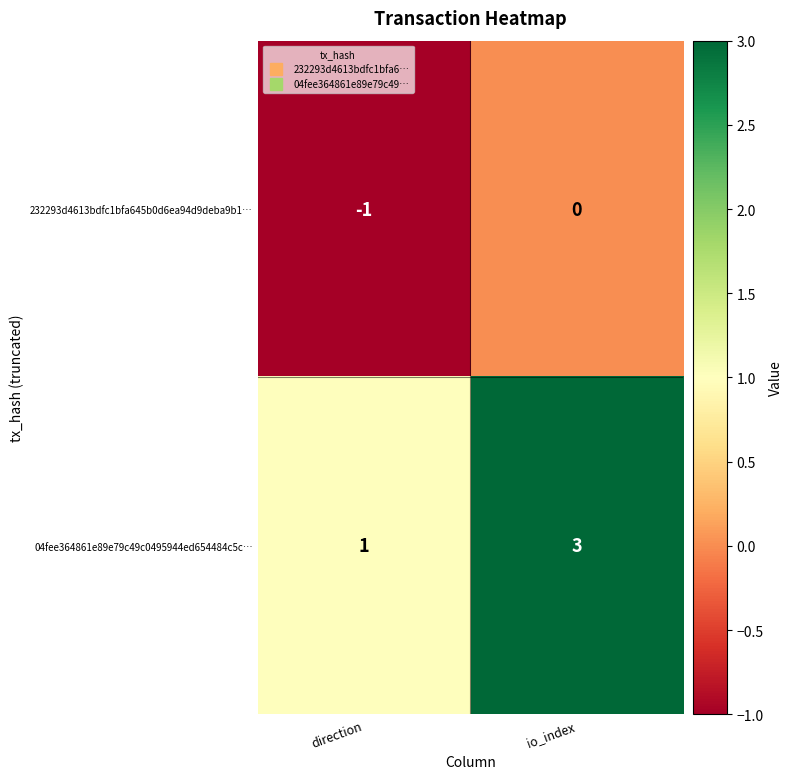

Which label corresponds to the largest value in the chart?

io_index